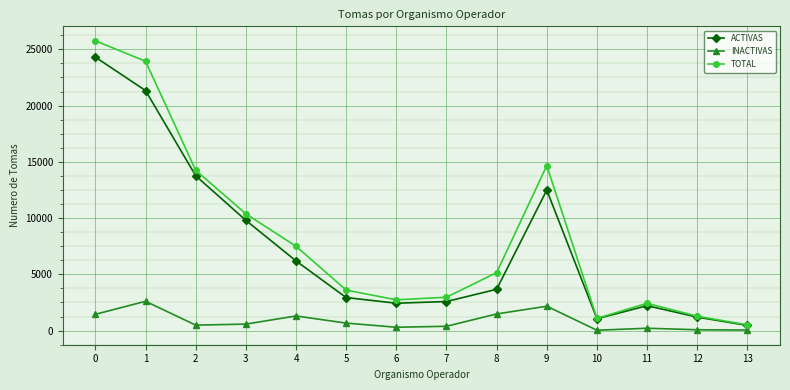

True or false: INACTIVAS has more than 2 interior local peaks.

True